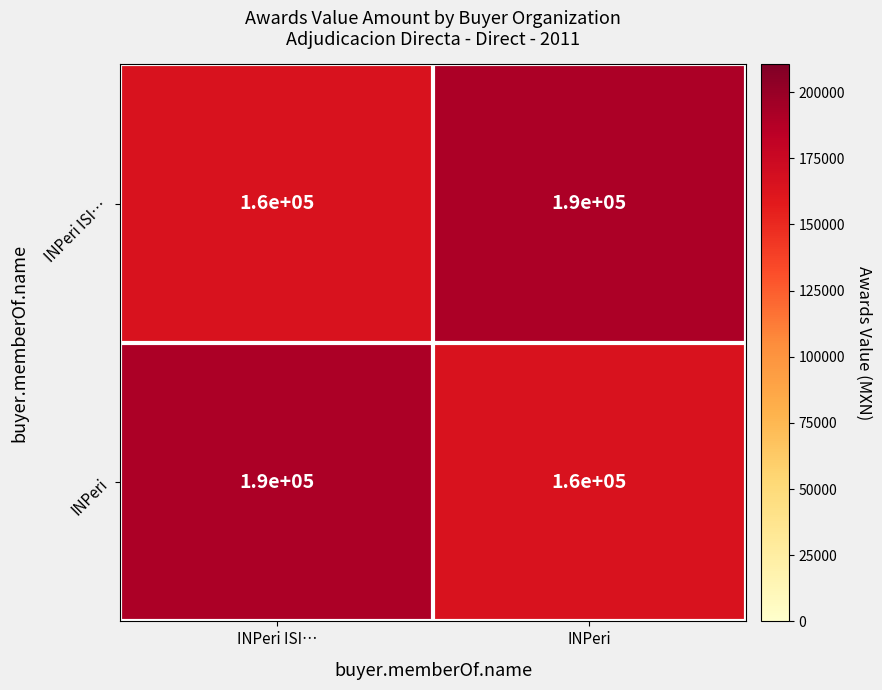

What is the sum of the INPeri ISI… values at INPeri ISI… and INPeri?

350000